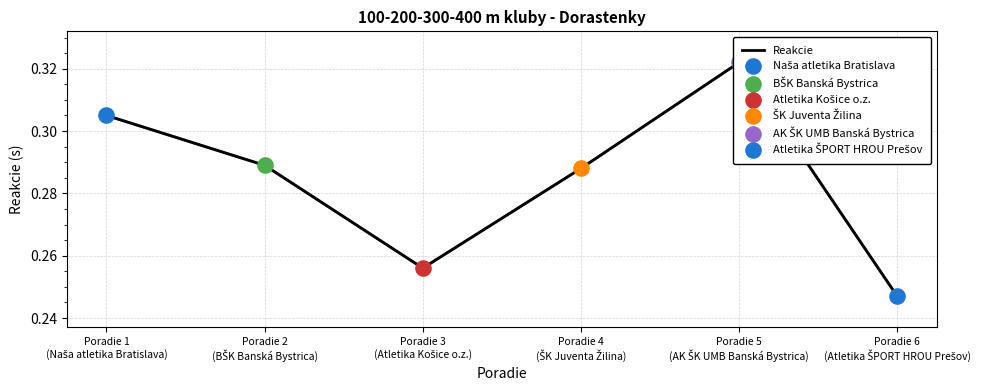

What is the change in value from Poradie 5
(AK ŠK UMB Banská Bystrica) to Poradie 6
(Atletika ŠPORT HROU Prešov)?

-0.1